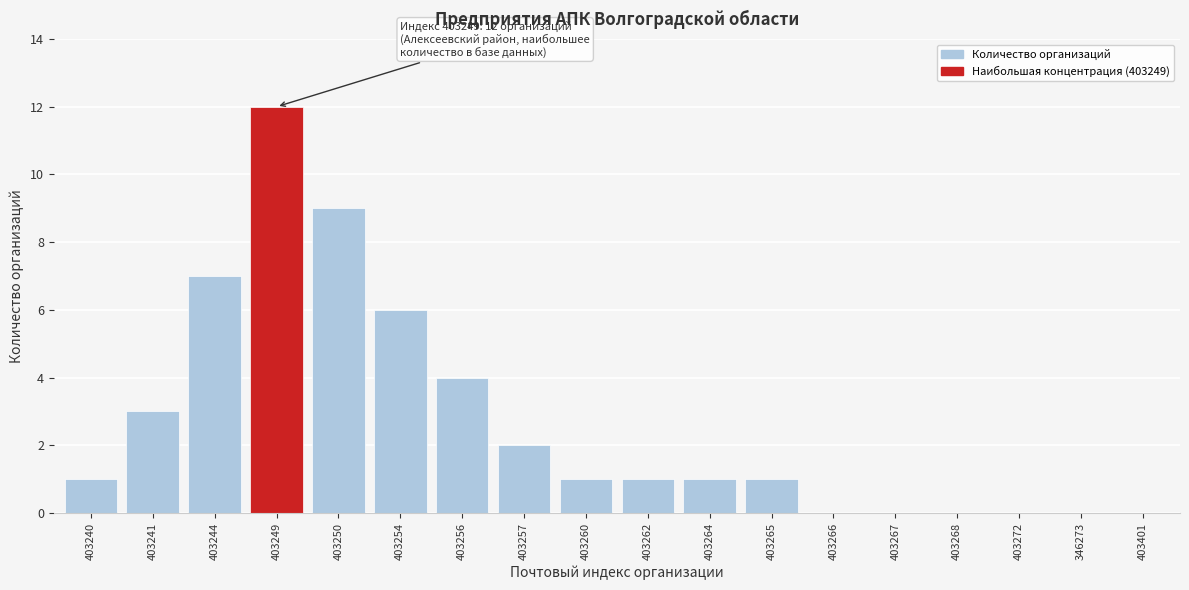

Reading left to right, list all the values displayed in this chart.

403240=1	403241=3	403244=7	403249=12	403250=9	403254=6	403256=4	403257=2	403260=1	403262=1	403264=1	403265=1	403266=0	403267=0	403268=0	403272=0	346273=0	403401=0